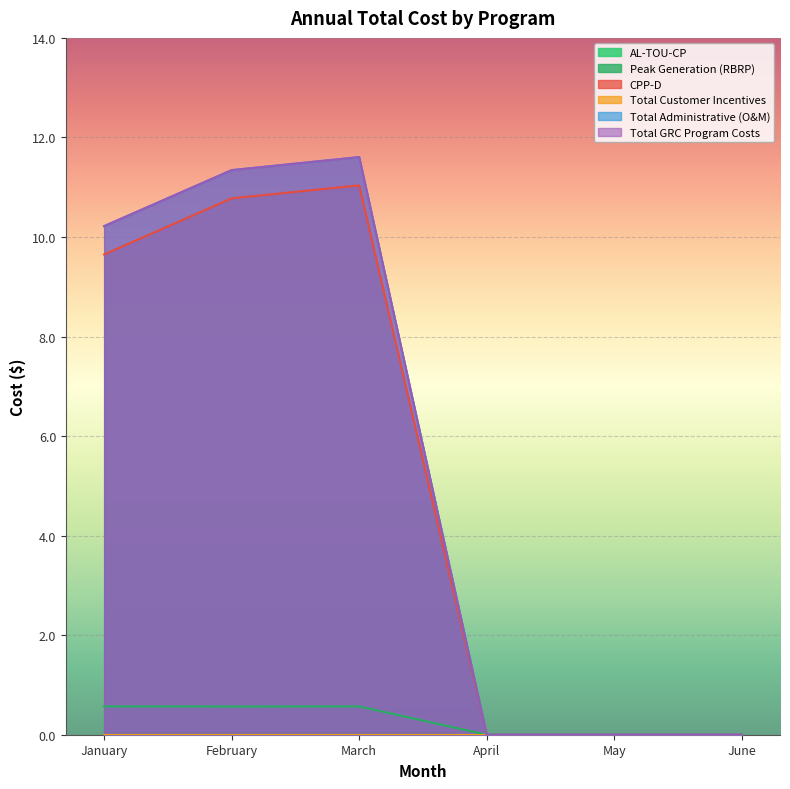

True or false: Total Administrative (O&M) has a value of 0.0 at May.

True